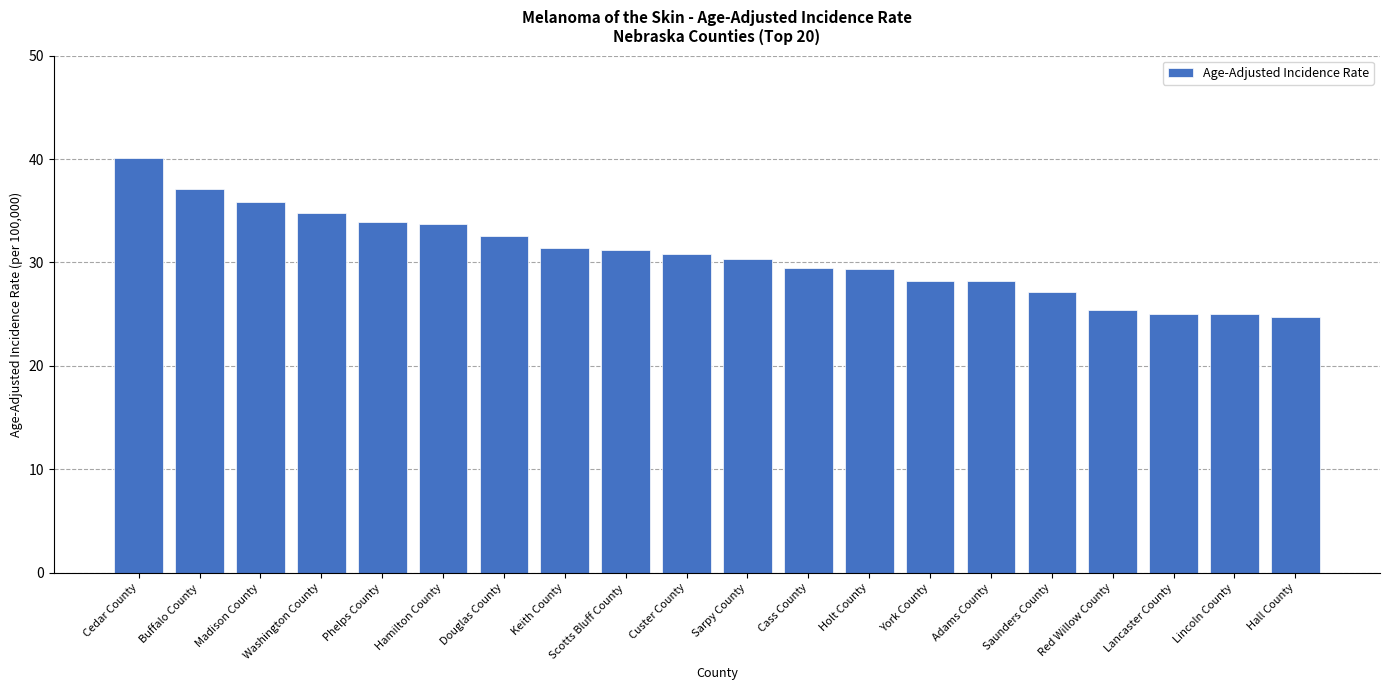

What is the value of the 10th bar from the left?

30.8